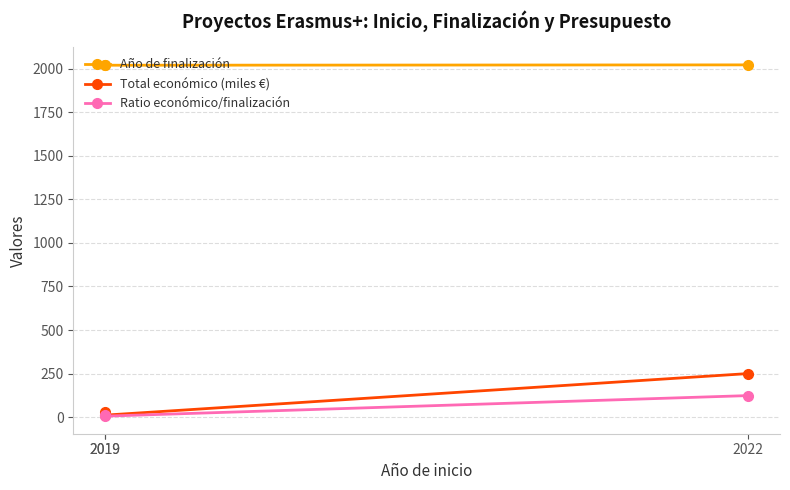

Which series has the largest range (max minus min)?

Total económico (miles €)